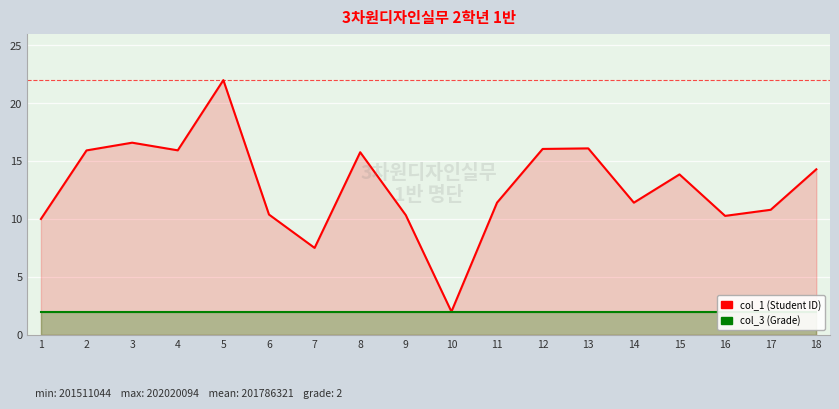

What is the average value of the col_3 (Grade) series?

2.0